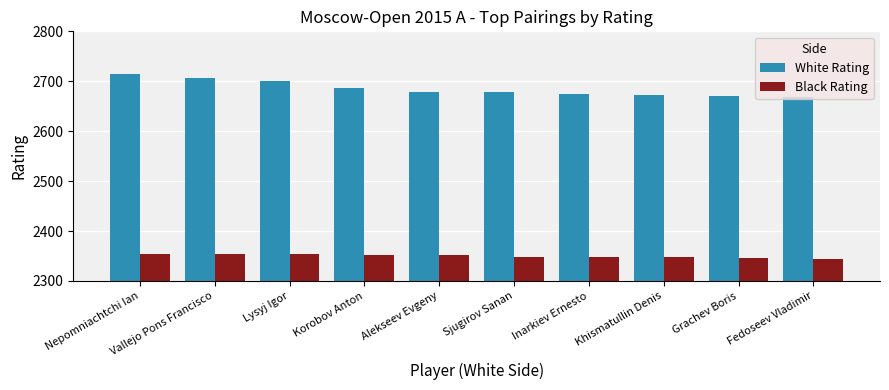

What is the approximate value of White Rating at Grachev Boris?

2670